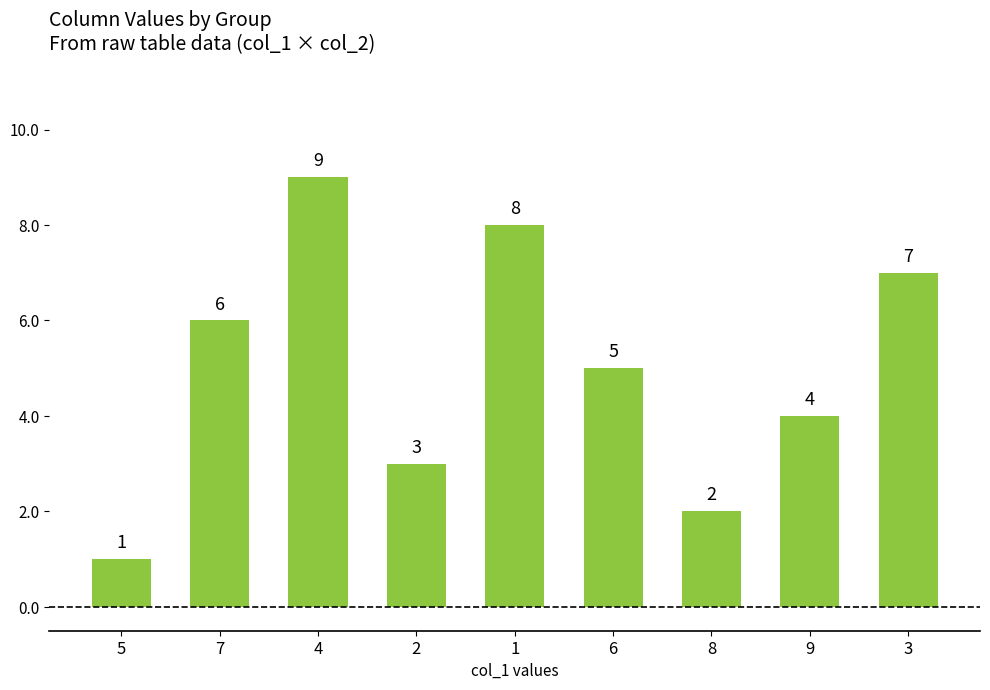

What is the difference between the maximum and minimum values?

8